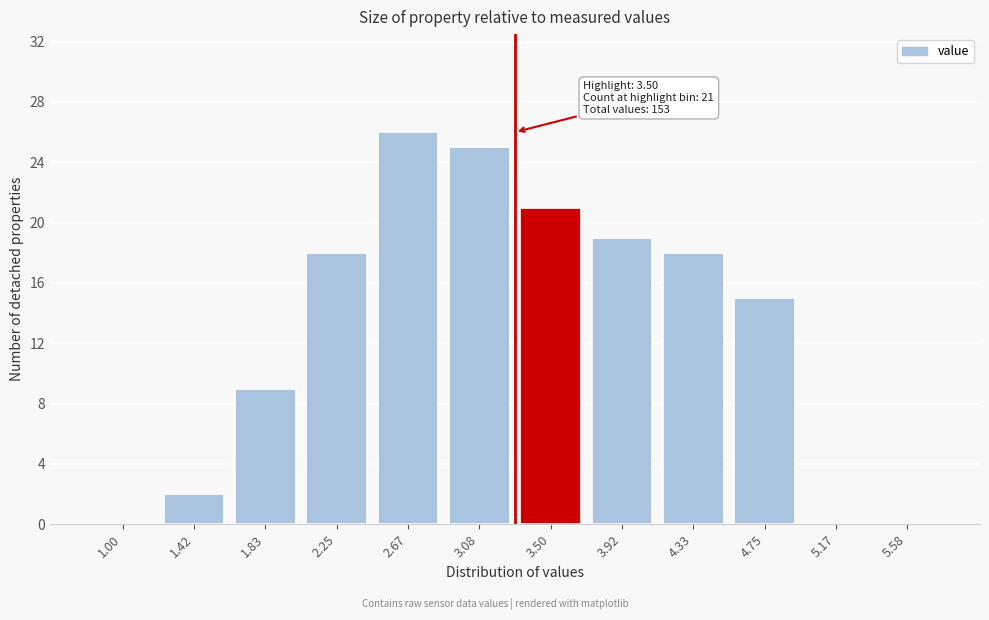

Reading right to left, list all the values displayed in this chart.

5.58=0	5.17=0	4.75=15	4.33=18	3.92=19	3.50=21	3.08=25	2.67=26	2.25=18	1.83=9	1.42=2	1.00=0